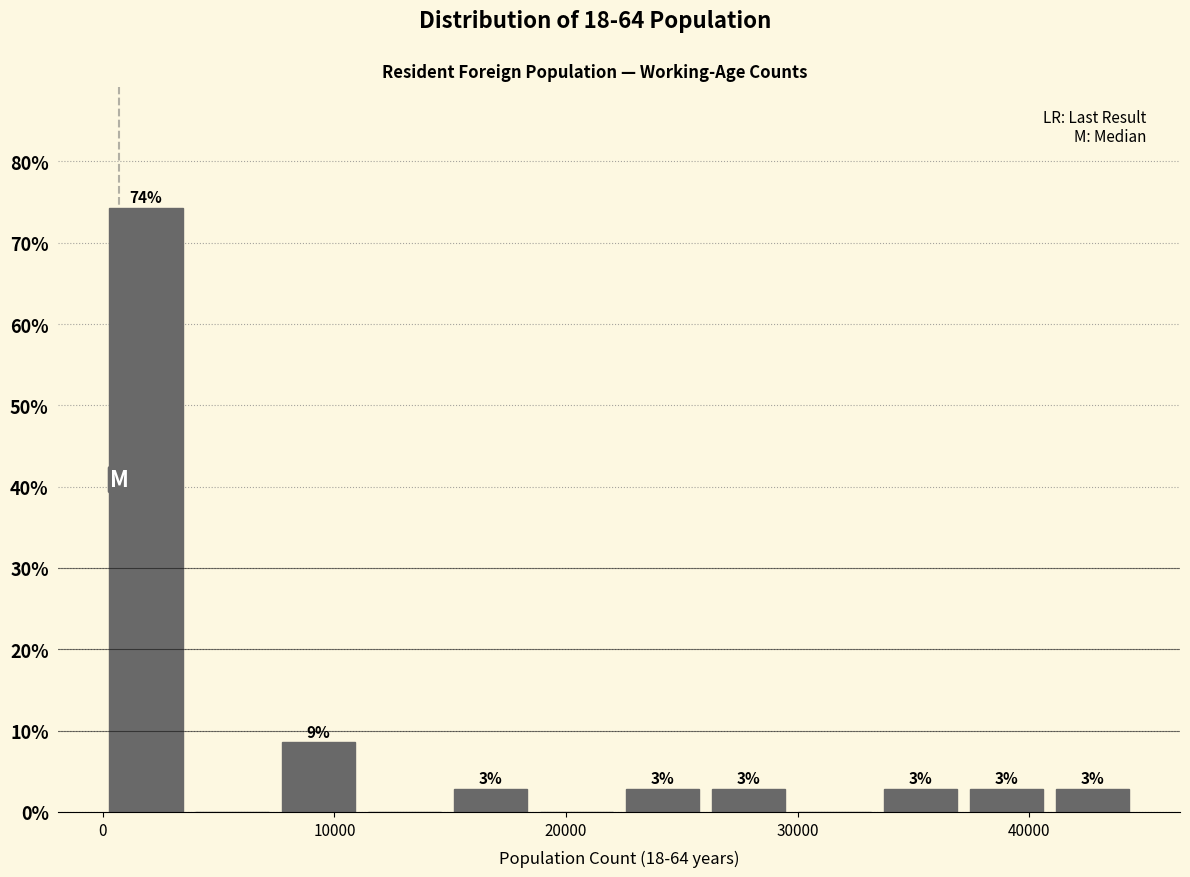

Around what value on the x-axis is the tallest bar? Give the approximate position of its centre, as read against the axis.

2000